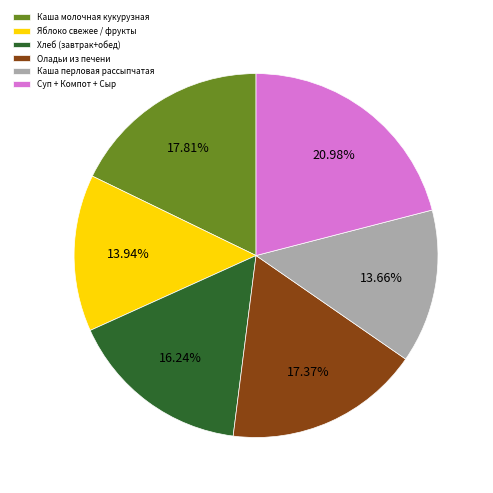

Between Хлеб (завтрак+обед) and Каша перловая рассыпчатая, which is larger?

Хлеб (завтрак+обед)